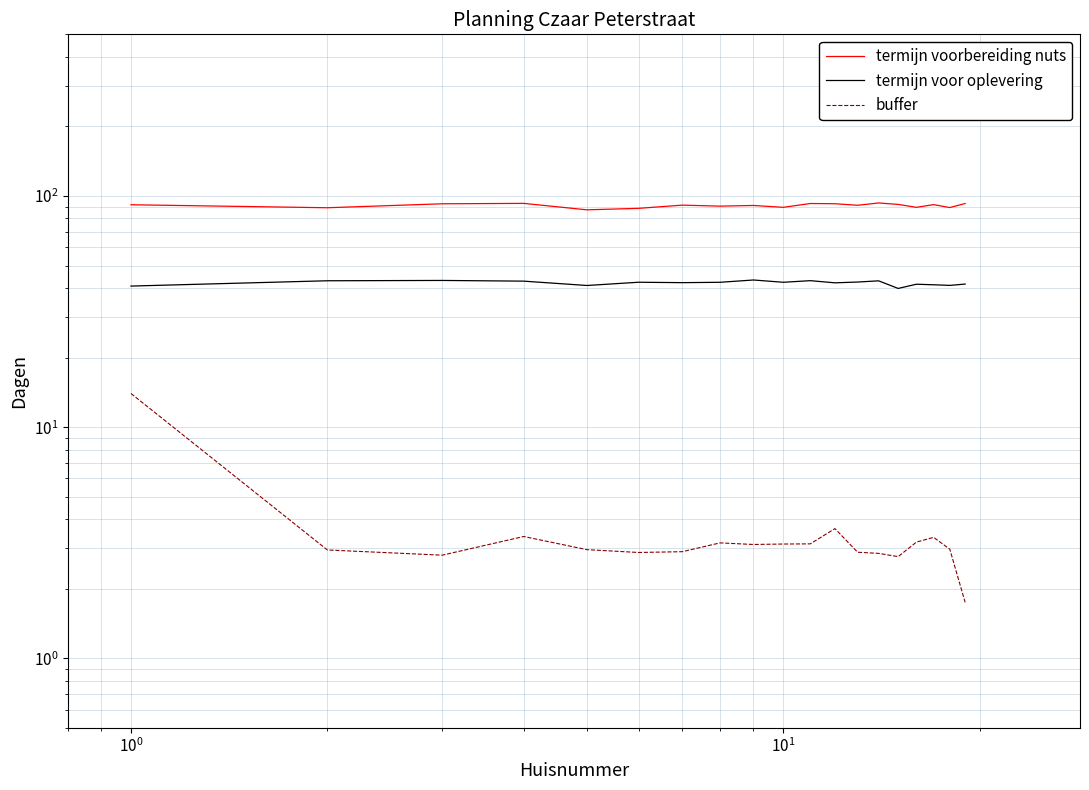

Rank the series by their average value, from lowest to highest.

buffer, termijn voor oplevering, termijn voorbereiding nuts